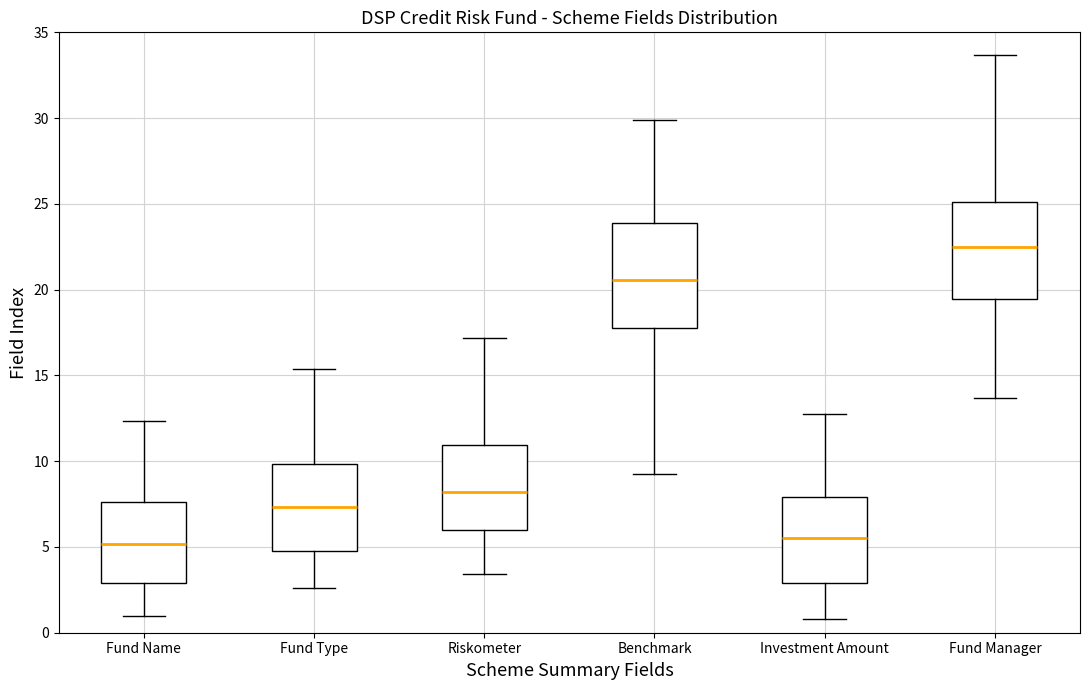

Reading left to right, transcribe this box plot: for each box, give where its median line is, the range the box spans, and where its two whiskers end, as read against the y-axis. The values are not printed on the chart, so give them approximately, as read against the axis.

Fund Name: median 5.0, box 3.0 to 7.5, whiskers 1.0 to 12.5
Fund Type: median 7.5, box 5.0 to 10.0, whiskers 2.5 to 15.5
Riskometer: median 8.0, box 6.0 to 11.0, whiskers 3.5 to 17.0
Benchmark: median 20.5, box 18.0 to 24.0, whiskers 9.0 to 30.0
Investment Amount: median 5.5, box 3.0 to 8.0, whiskers 1.0 to 12.5
Fund Manager: median 22.5, box 19.5 to 25.0, whiskers 13.5 to 33.5